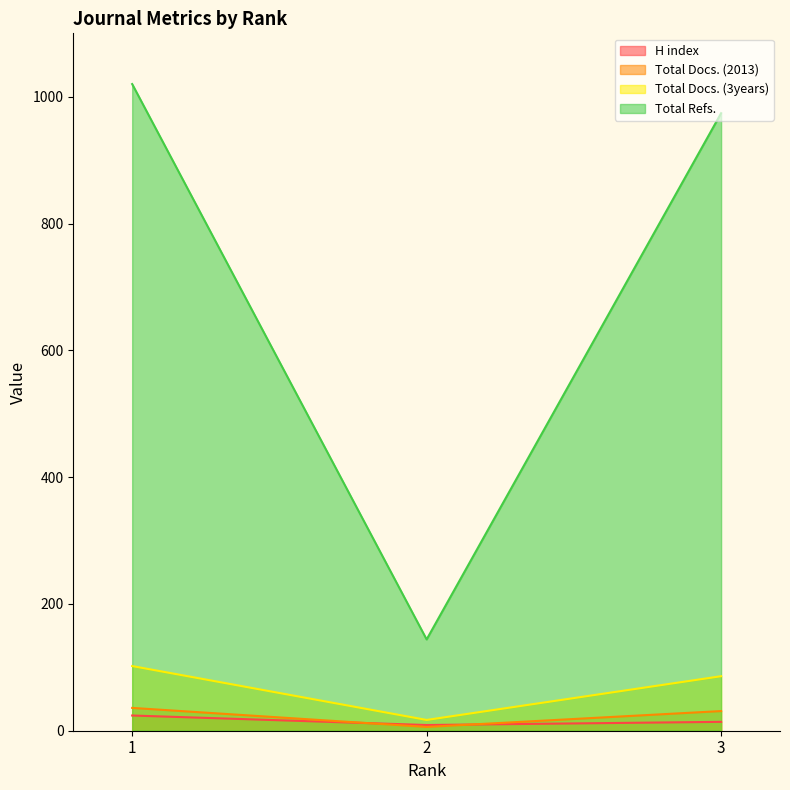

Which label corresponds to the smallest value in the chart?

2